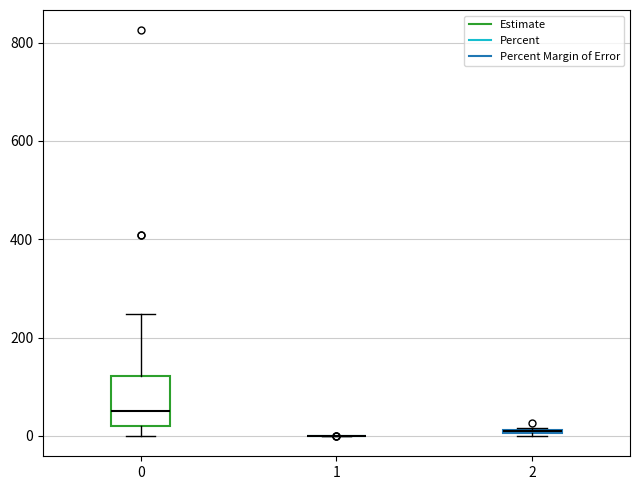

Comparing the boxes themselves (not the whiskers), which one is the tallest?

0